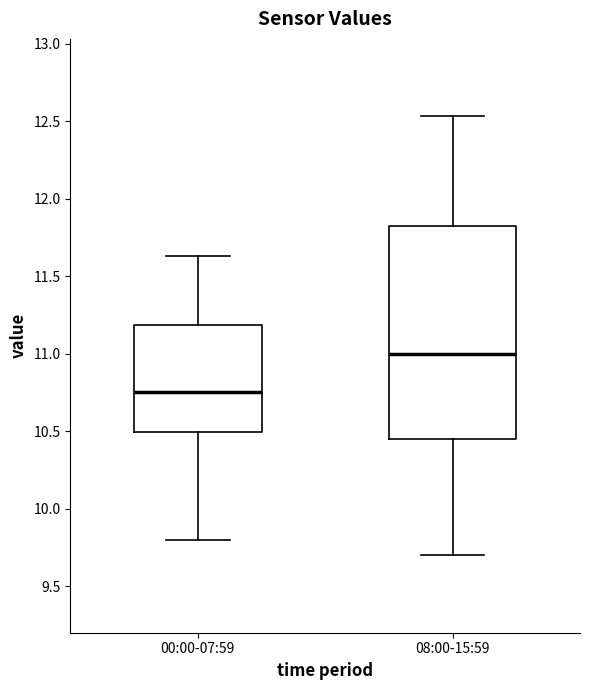

Reading left to right, read every box against the y-axis: the position of its median line, the range the box covers, and the ends of its whiskers. The values are not printed on the chart, so give them approximately, as read against the axis.

00:00-07:59: median 10.75, box 10.50 to 11.20, whiskers 9.80 to 11.65
08:00-15:59: median 11.00, box 10.45 to 11.80, whiskers 9.70 to 12.55